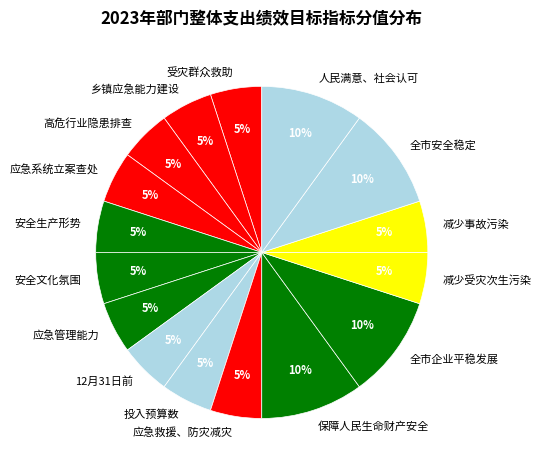

Is it true that 应急救援、防灾减灾 is 5% of the pie?

True